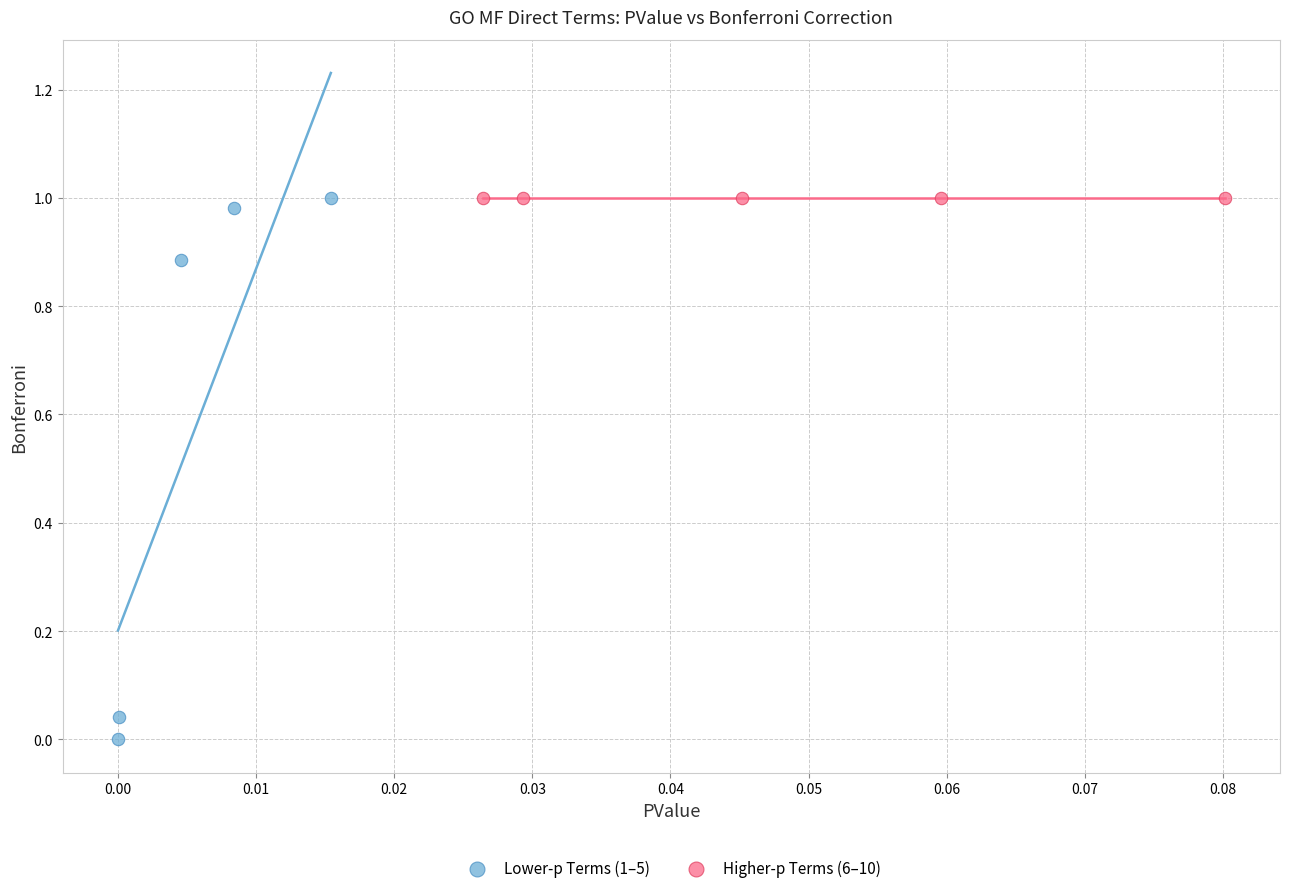

Which series contains the lowest Y value?

Lower-p Terms (1–5)